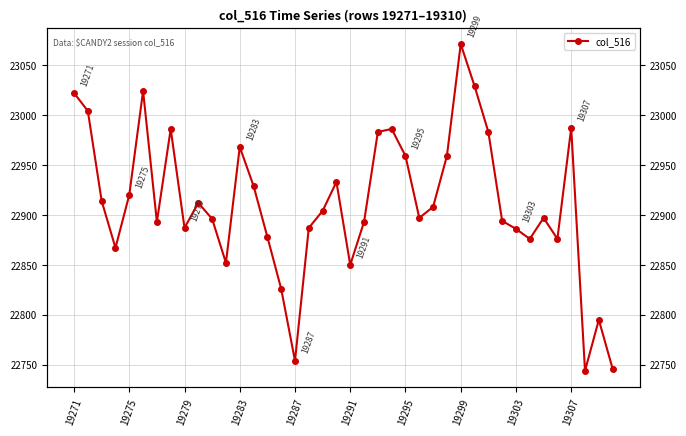

What is the value of the 27th point from the left?

22908